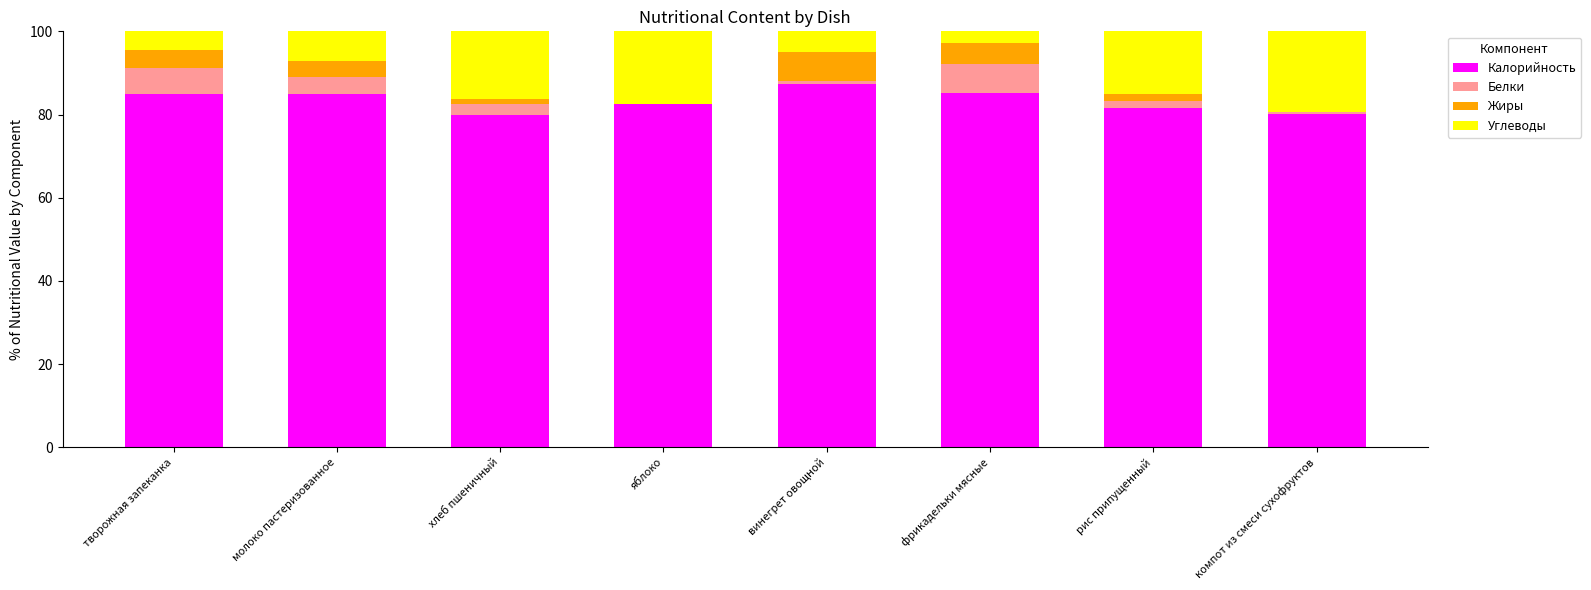

What is the highest value of the Калорийность series?

87.4